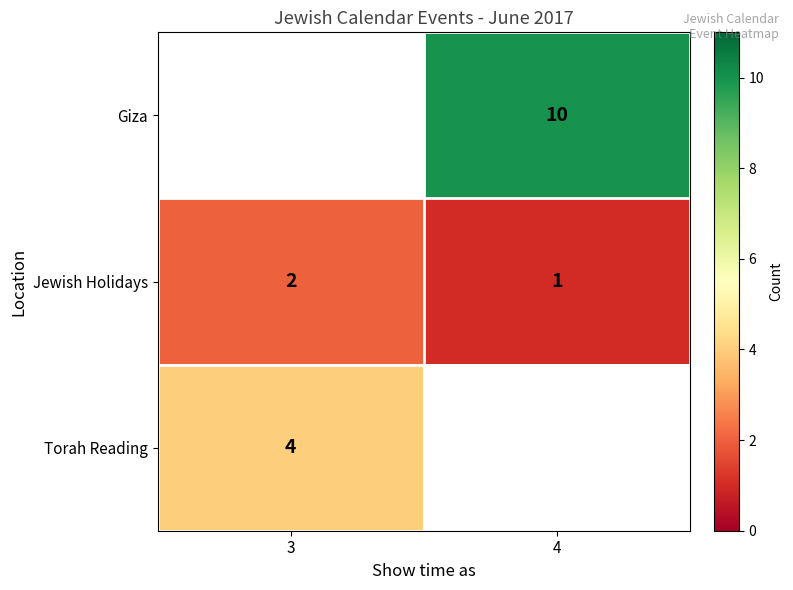

Which has a higher value, 3 or 4?

4